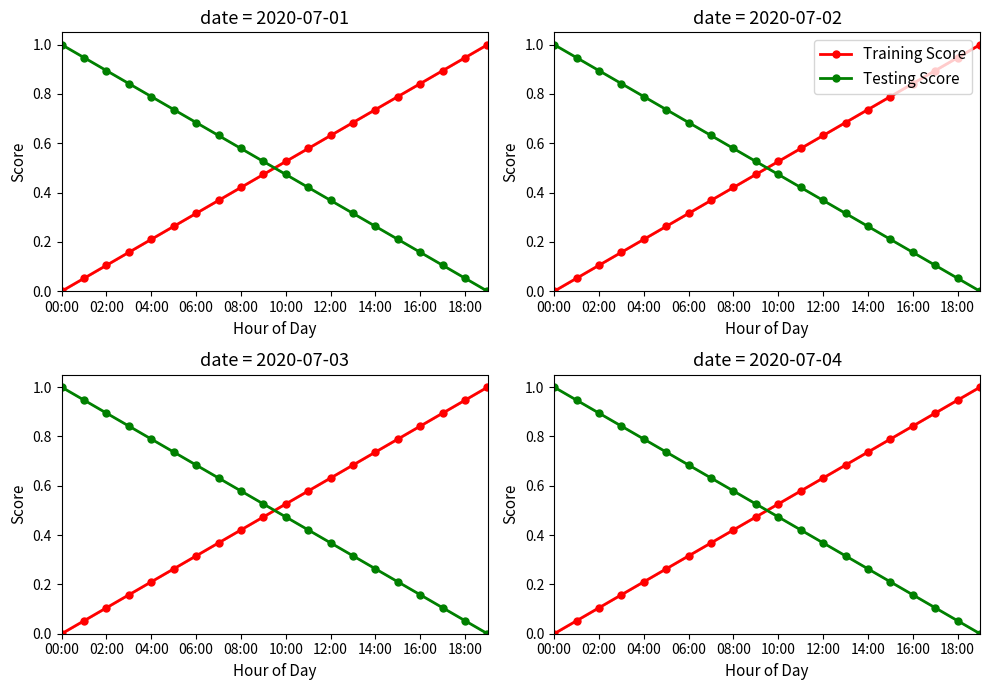

What is the sum of all Testing Score values?

10.0